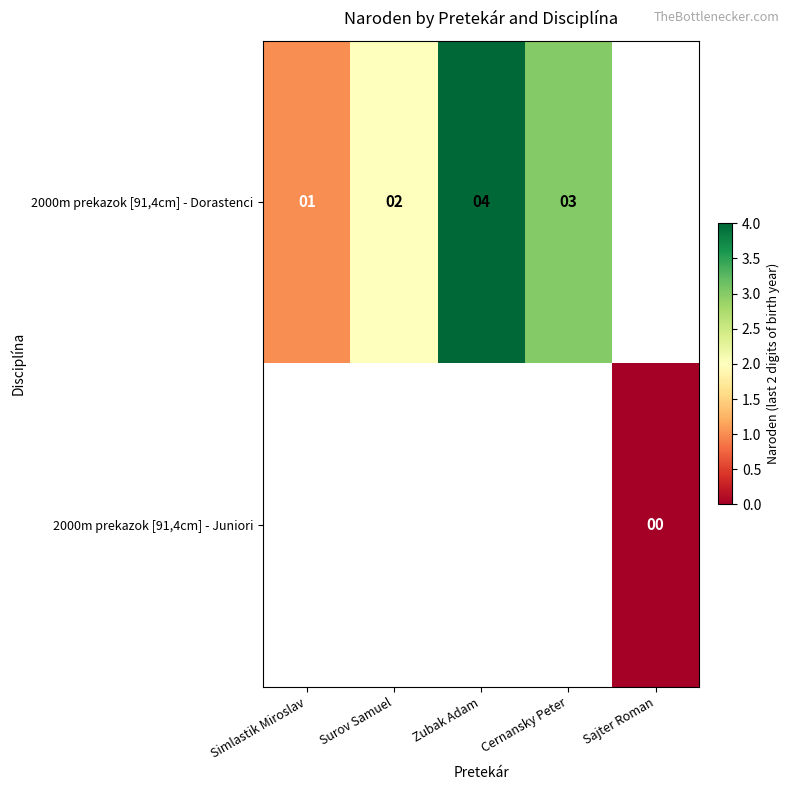

True or false: 2000m prekazok [91,4cm] - Dorastenci has a value of 5 at Cernansky Peter.

False